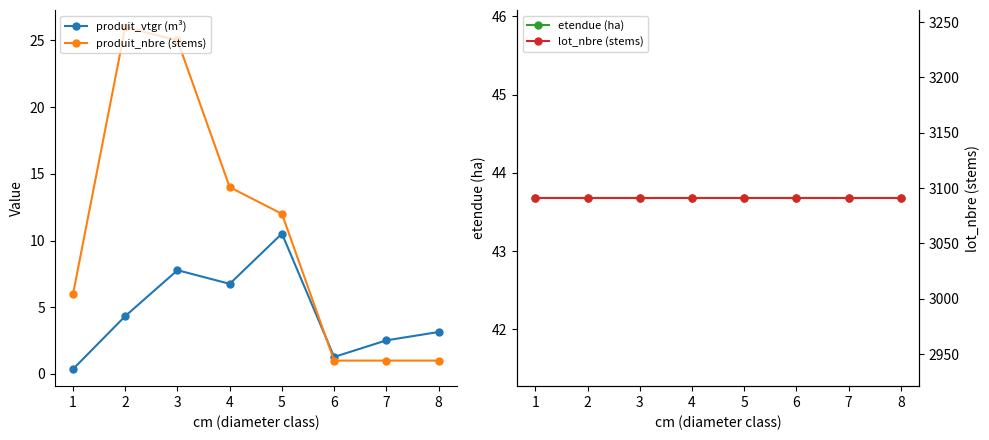

What is the average value of the etendue (ha) series?

43.7